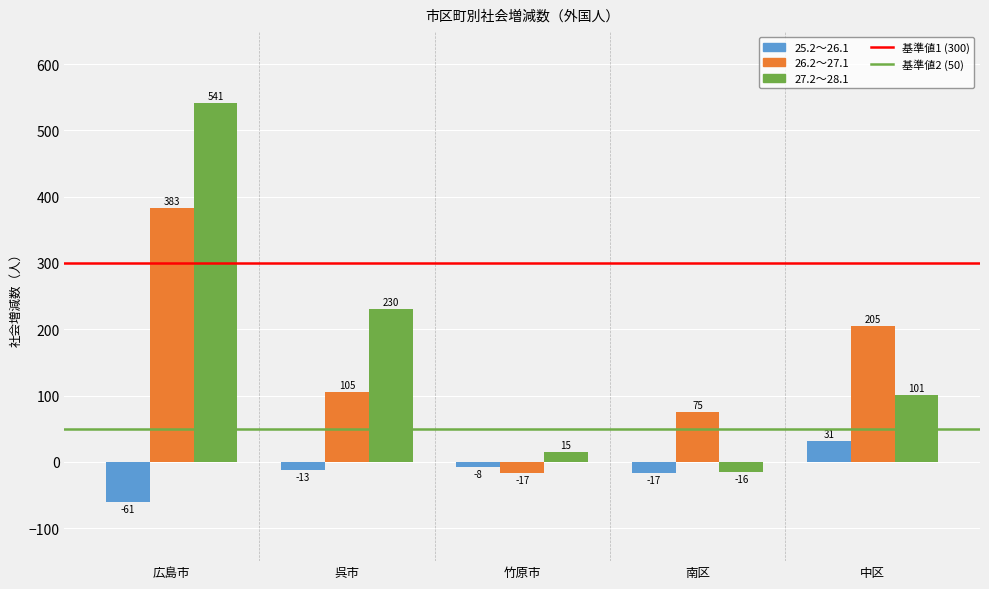

How many values in 25.2～26.1 are below zero?

4